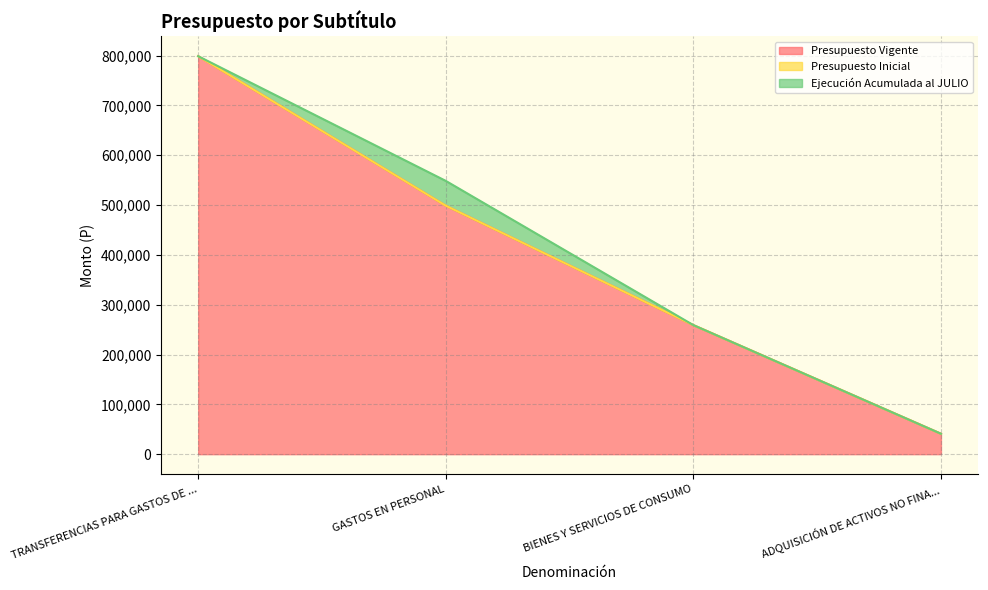

The Presupuesto Vigente series shows 1294991 at TRANSFERENCIAS PARA GASTOS DE CAPITAL. True or false?

False